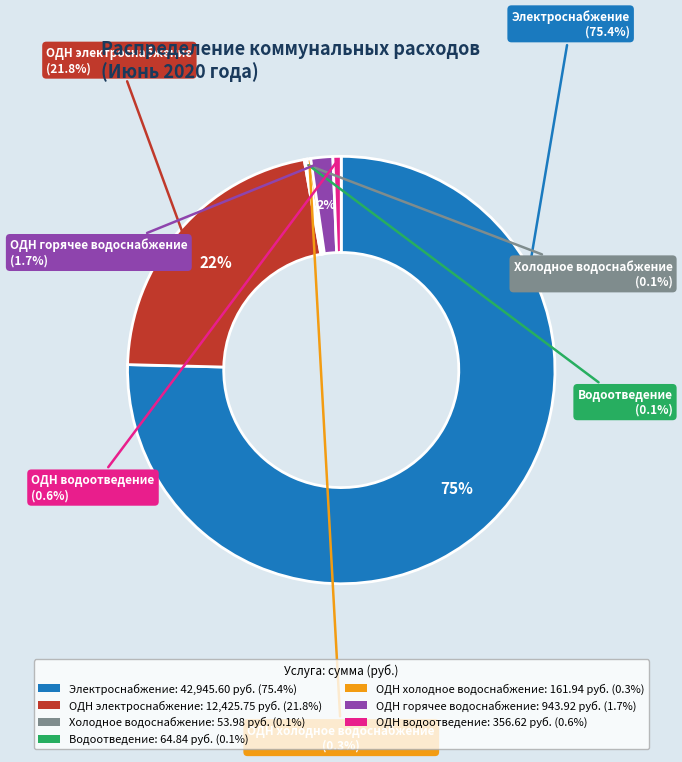

Rank the categories by value from highest to lowest.

Электроснабжение, ОДН электроснабжение, ОДН горячее водоснабжение, ОДН водоотведение, ОДН холодное водоснабжение, Водоотведение, Холодное водоснабжение